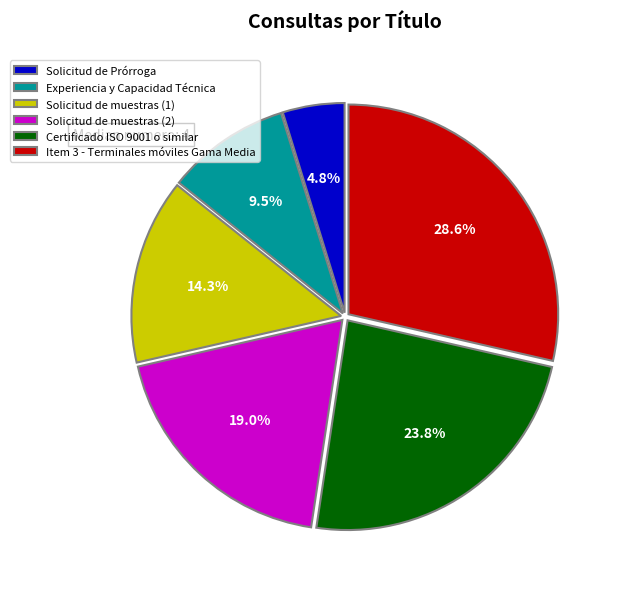

Between Experiencia y Capacidad Técnica and Item 3 - Terminales móviles Gama Media, which is larger?

Item 3 - Terminales móviles Gama Media